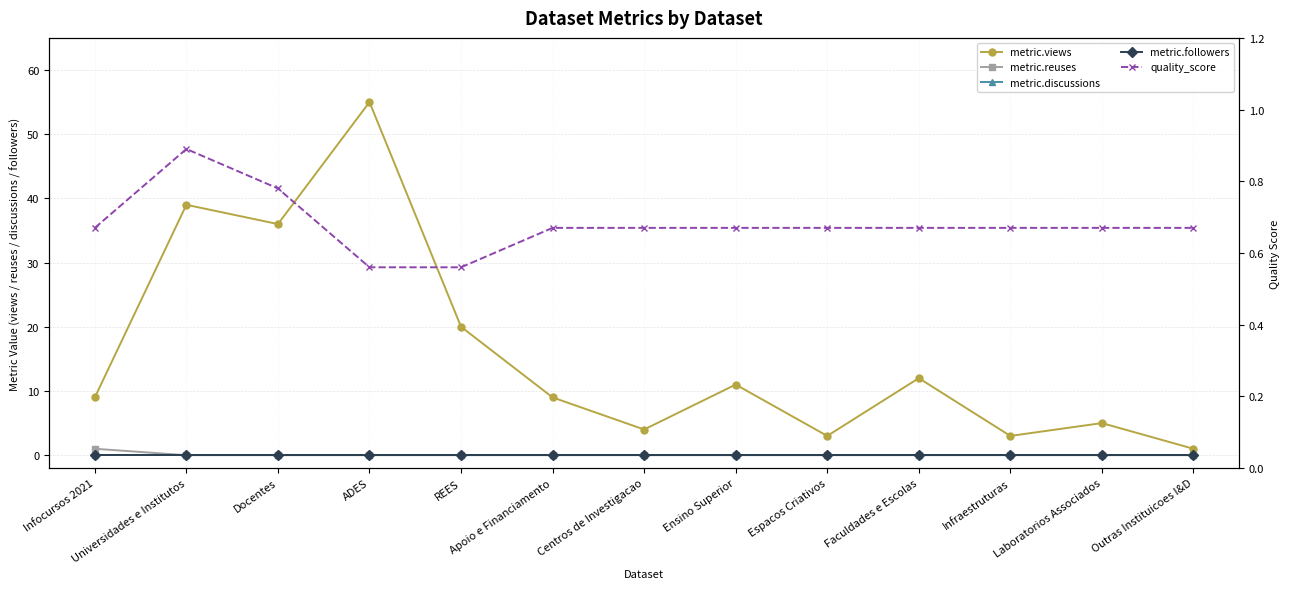

True or false: metric.views has a value of 0.5 at Outras Instituicoes I&D.

False